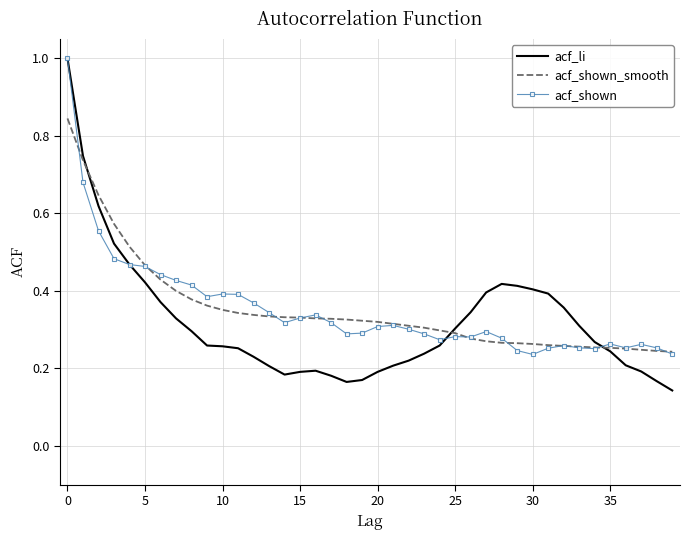

Which series has the largest range (max minus min)?

acf_li